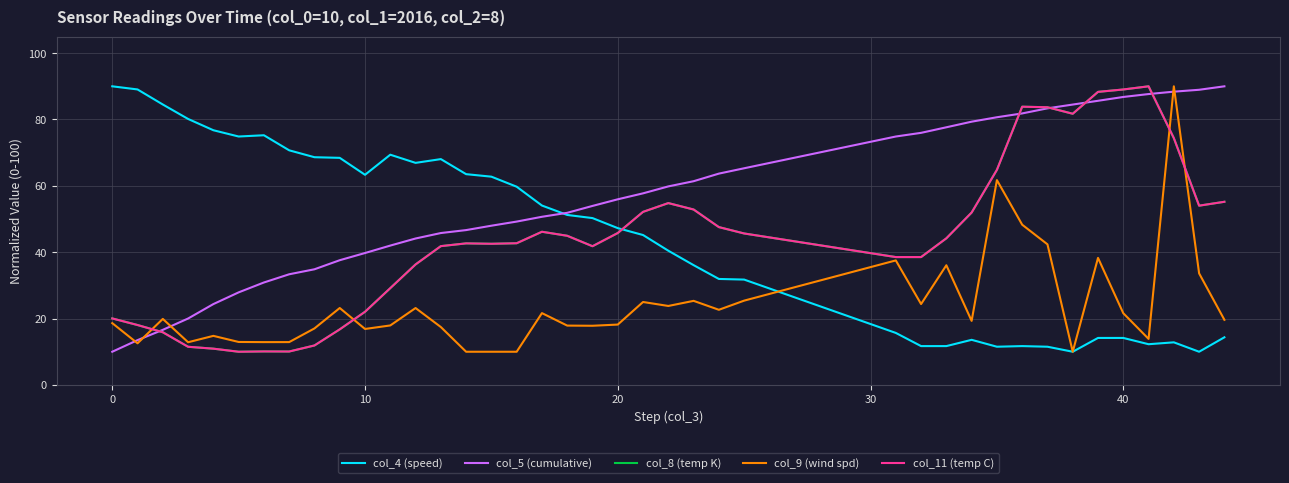

True or false: col_4 (speed) has more than 2 points higher than both neighbors.

True